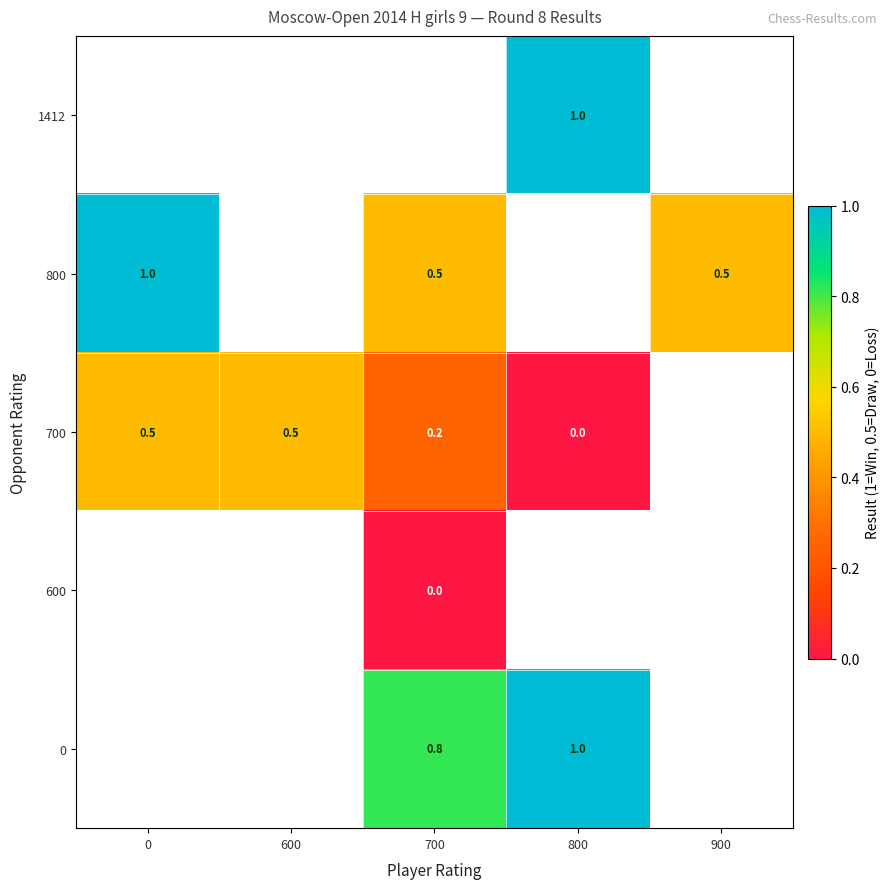

Is it true that 800 equals 1.0 at 0?

True